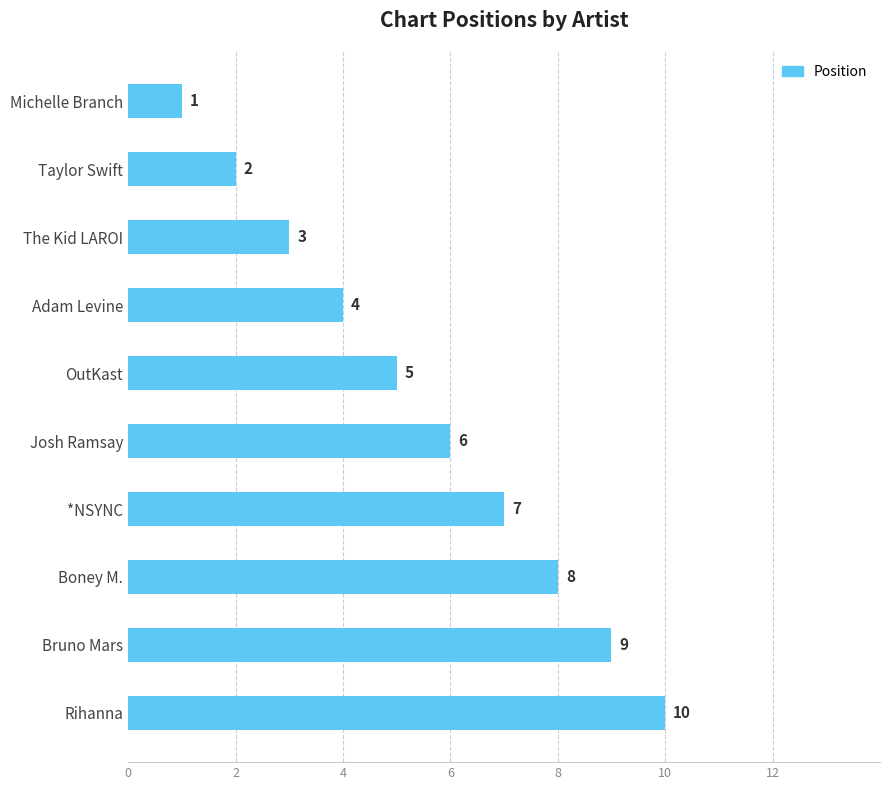

Is it true that the value at Josh Ramsay is 2?

False